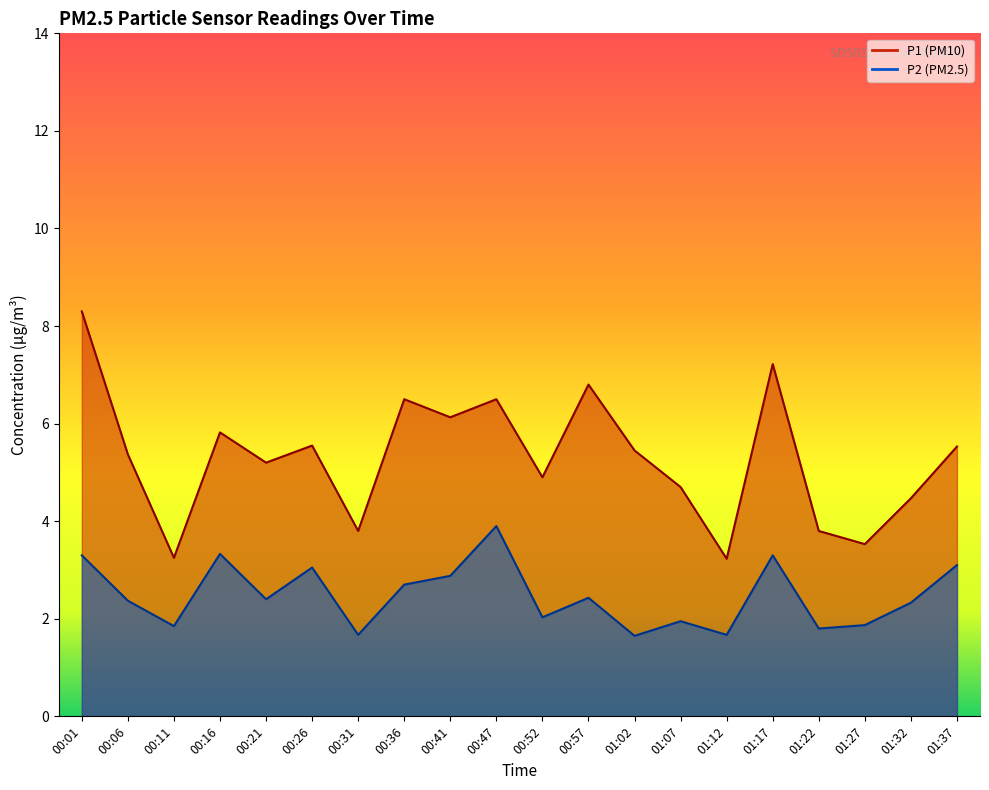

What is the approximate value of P1 at 01:37?

5.5